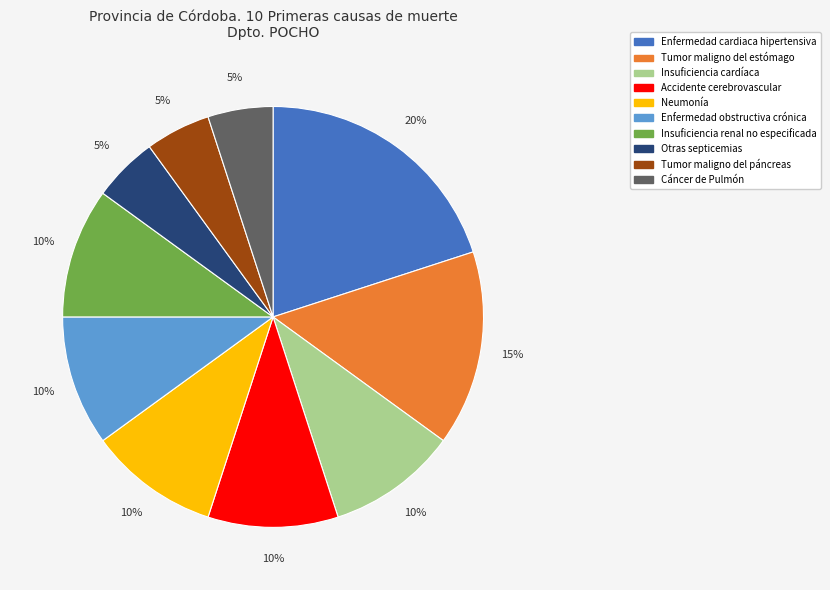

To the nearest percent, what is the difference between the largest and smallest slice percentages?

15%